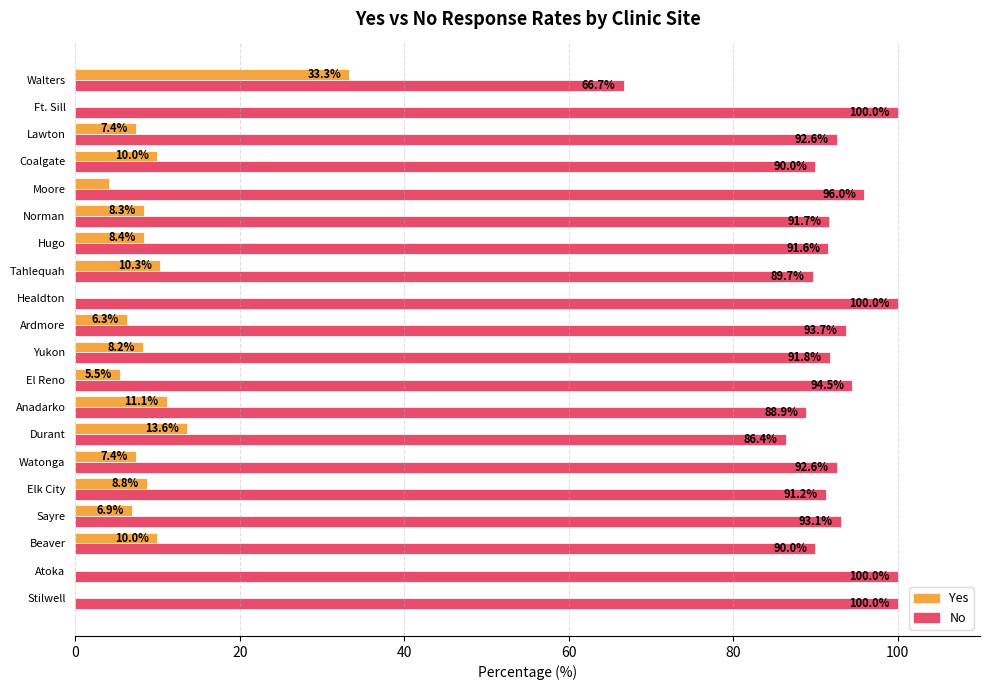

What is the sum of the Yes values at Yukon and Anadarko?

19.3